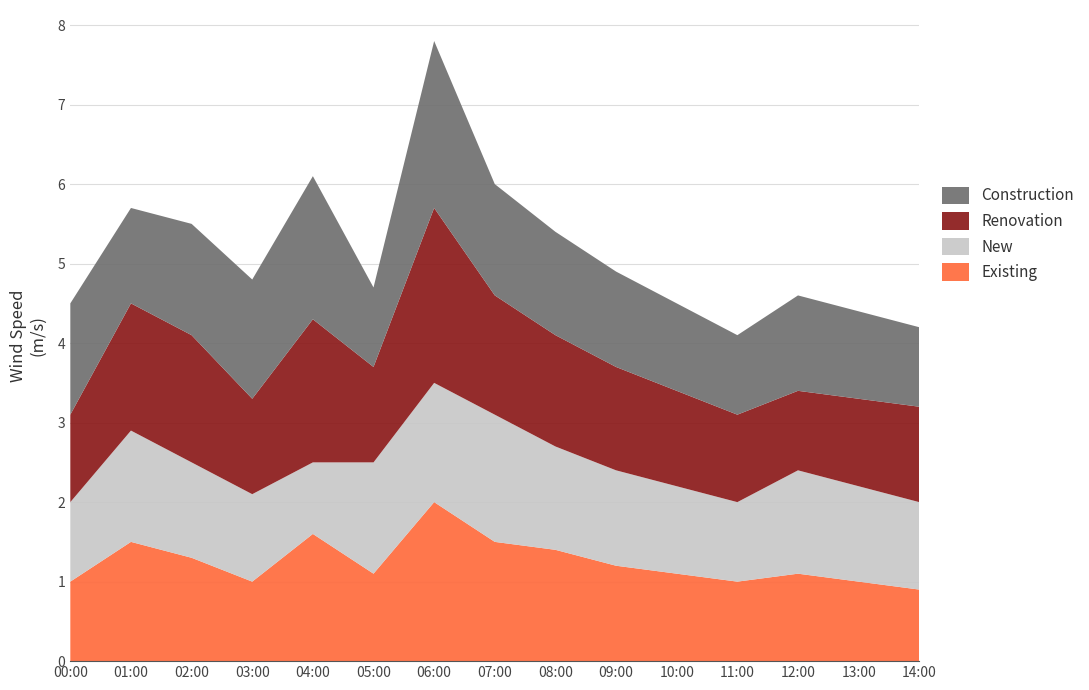

True or false: Existing has a value of 1.3 at 02:00.

True